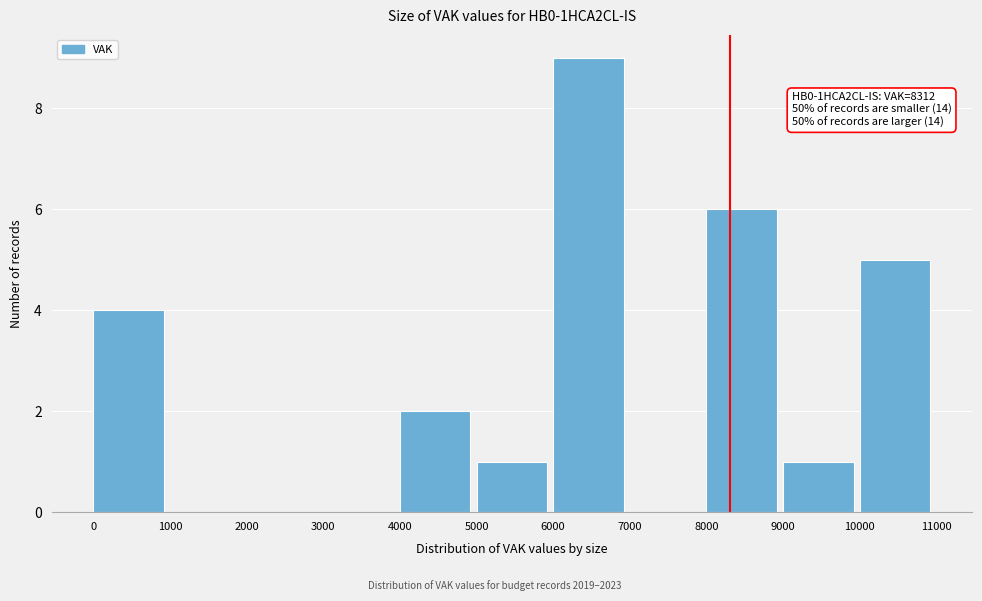

Over which range of the x-axis is the bar tallest?

6000 to 7000